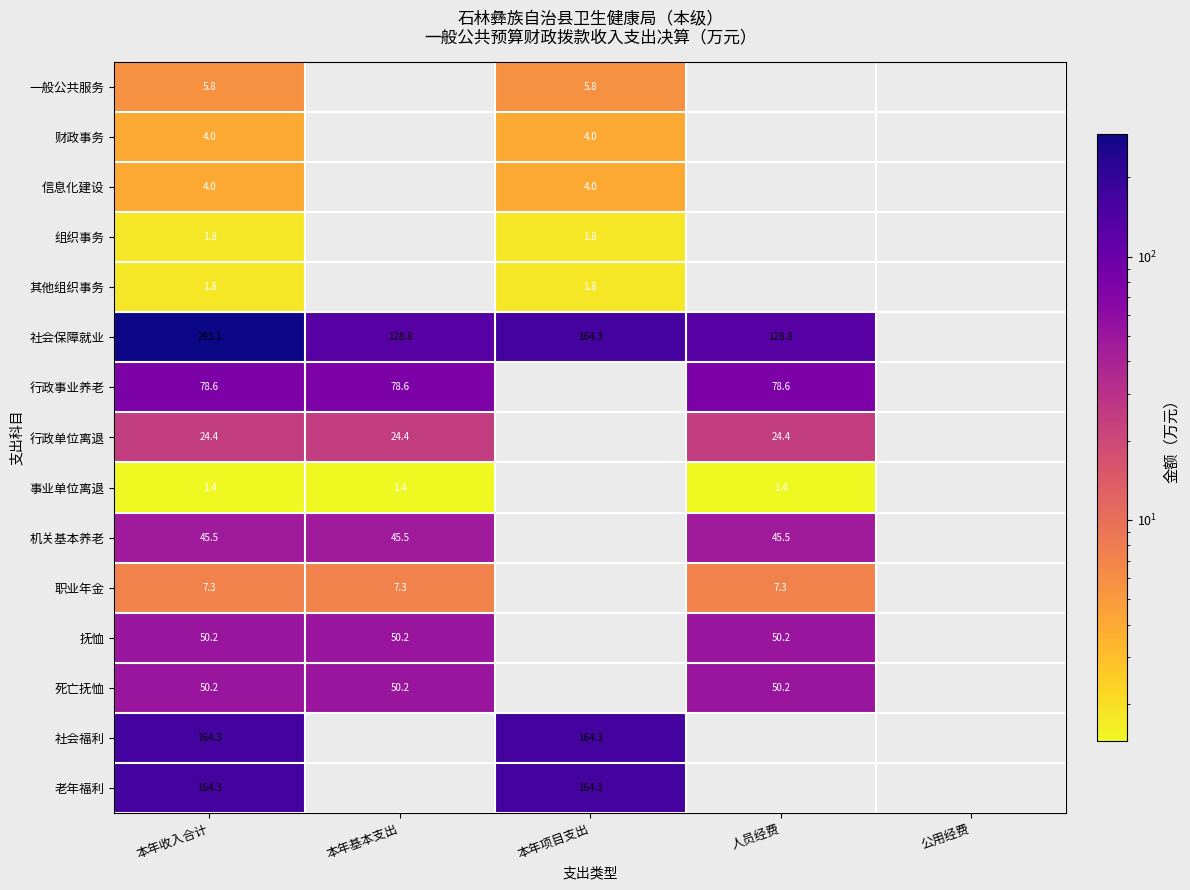

True or false: 职业年金 has a value of 3.1 at 人员经费.

False